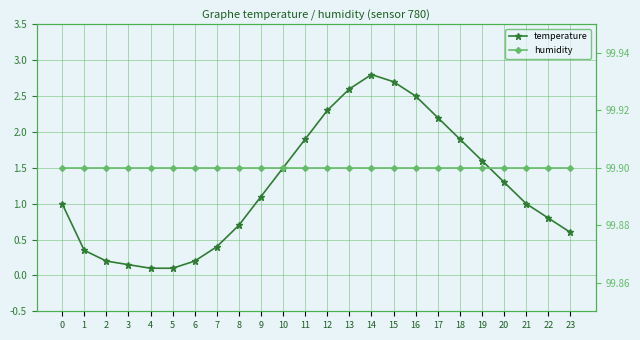

True or false: humidity and temperature cross at least once.

False